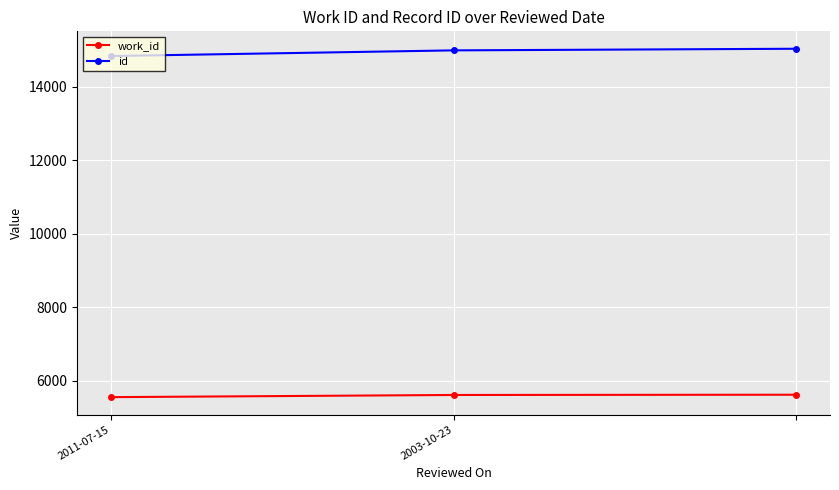

Rank the series by their average value, from highest to lowest.

id, work_id